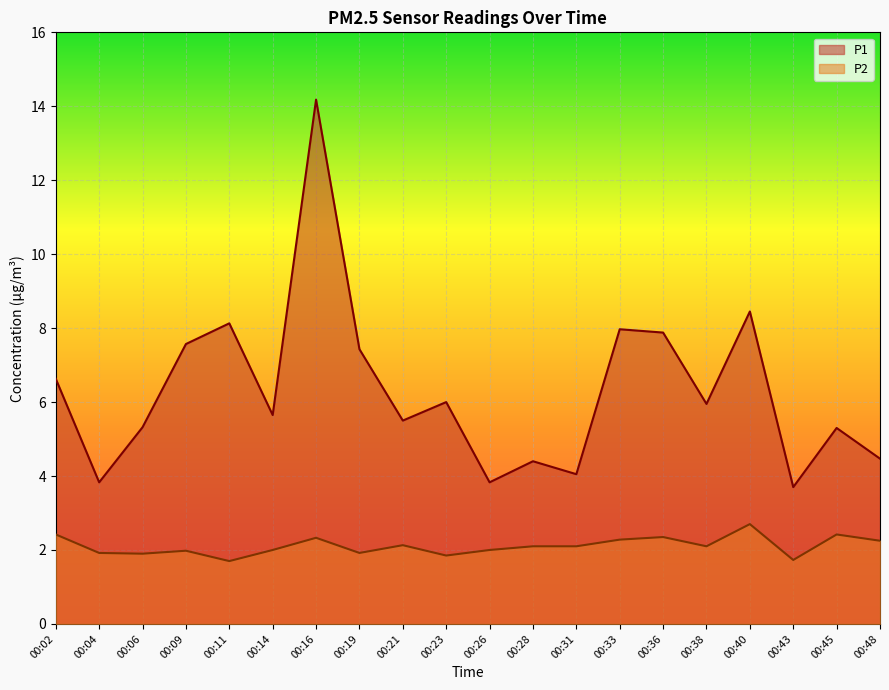

The value of P2 at 00:31 is 2.1. True or false?

True